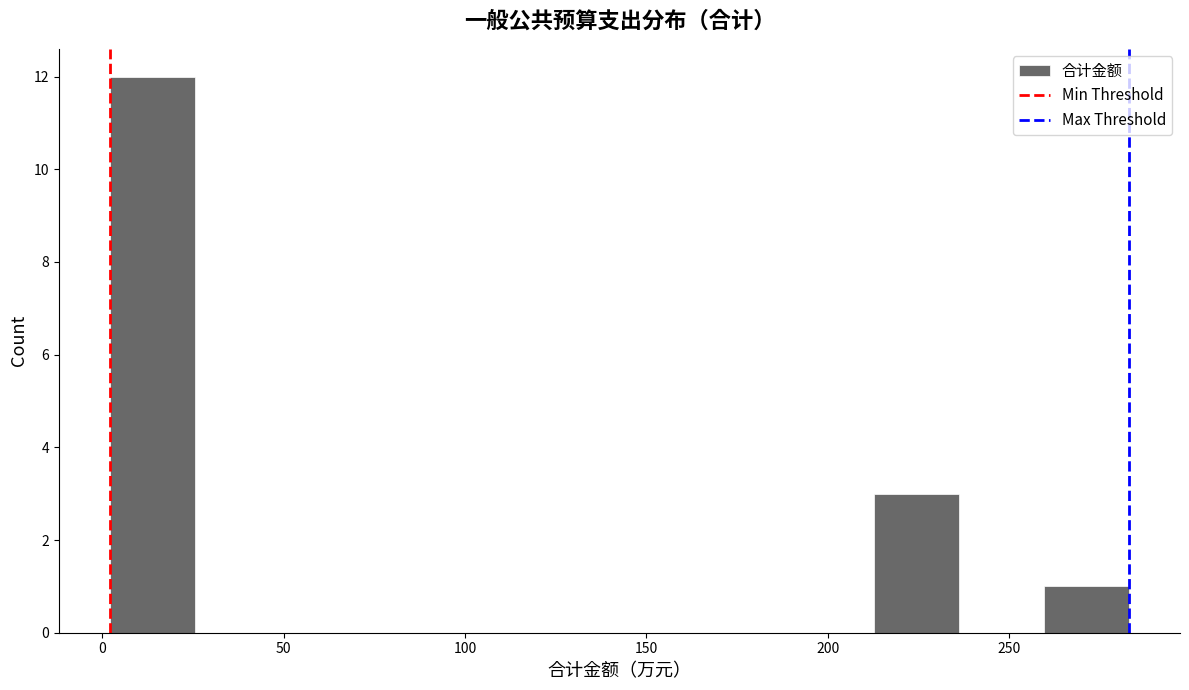

How tall is the bar that spans 0 to 25 on the x-axis? Neither the bar edges nor the heights are printed on the chart, so give them approximately, as read against the axes.

12